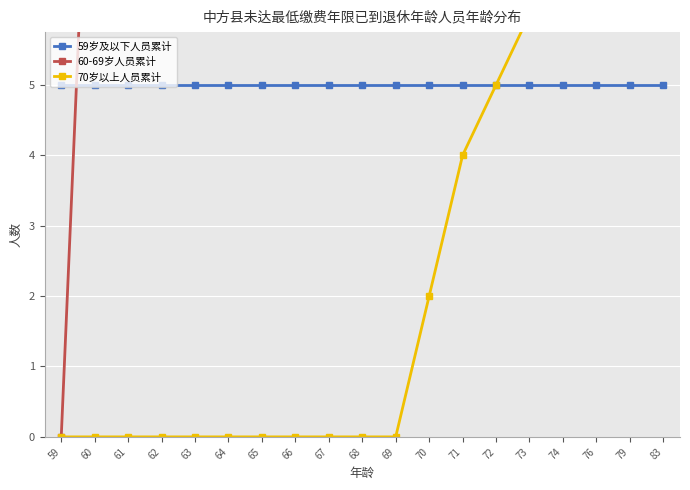

What is the difference between the maximum and minimum values in the 60-69岁人员累计 series?

27